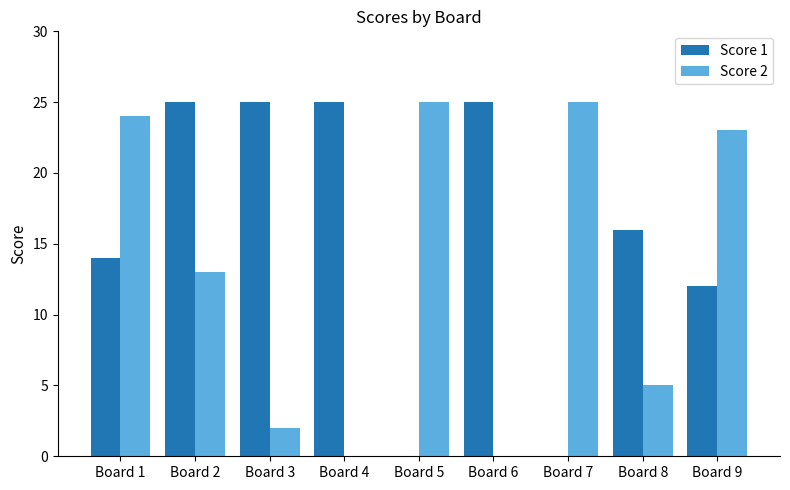

What is the average value of the Score 1 series?

16